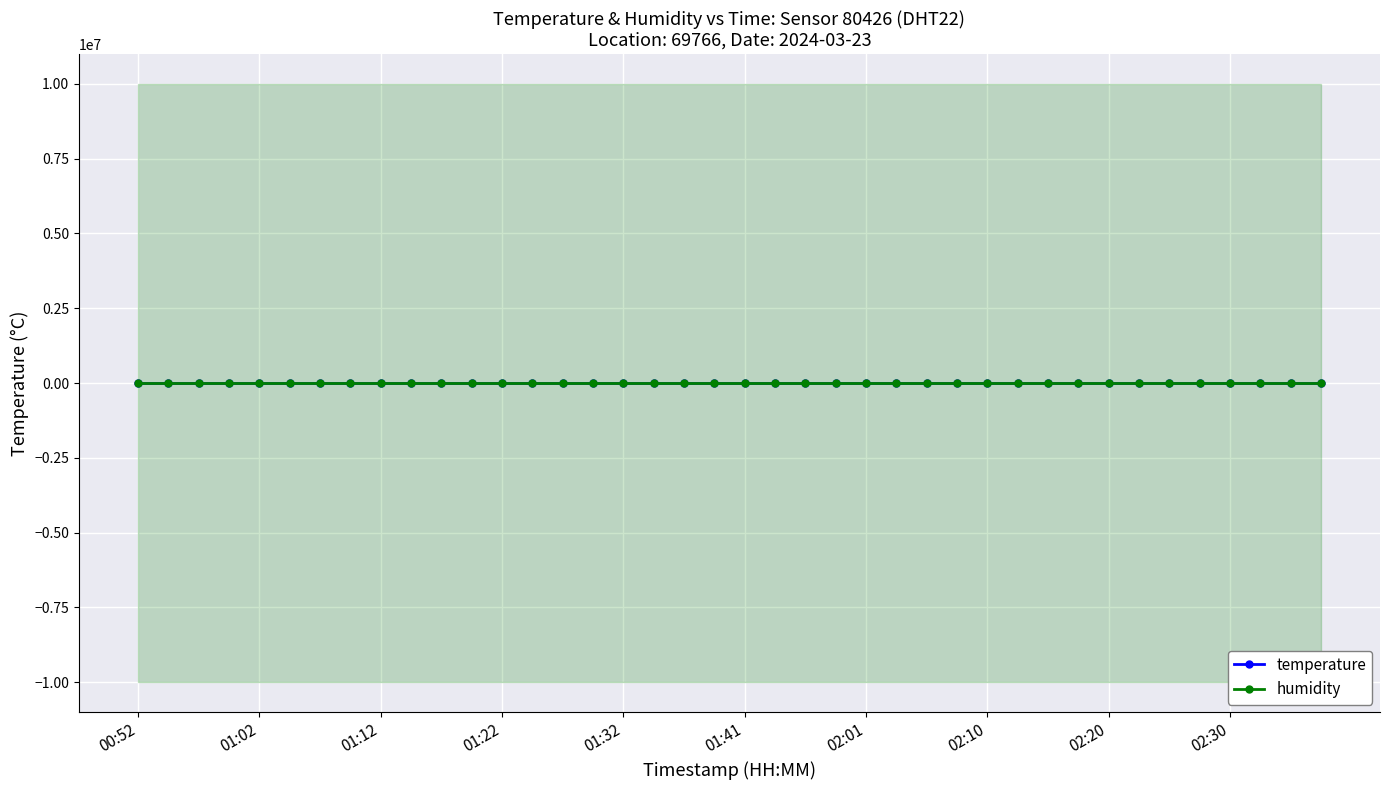

Between 15 and 37, which series saw the biggest shift?

temperature